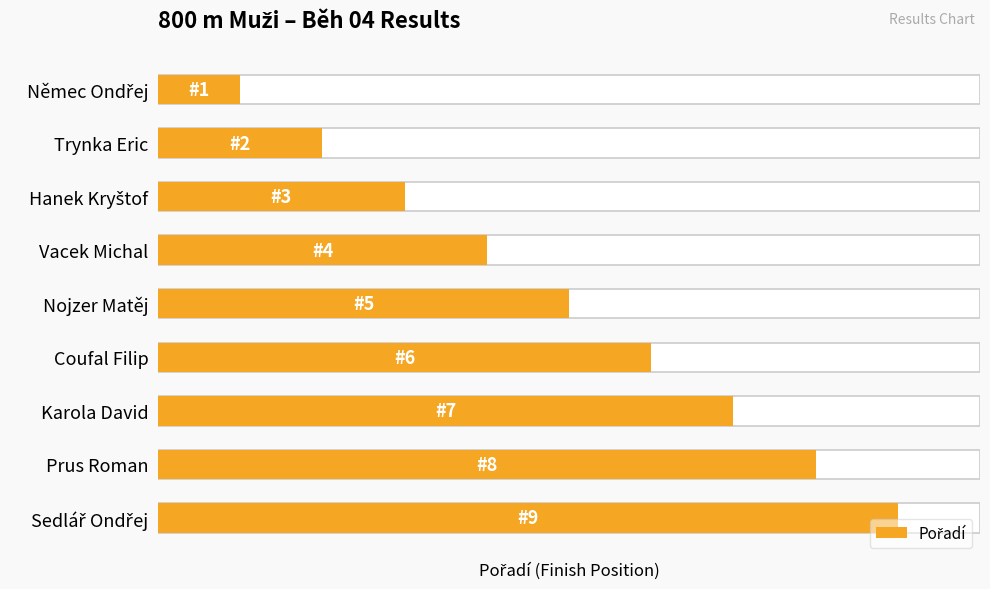

Which has a higher value, Němec Ondřej or Coufal Filip?

Coufal Filip